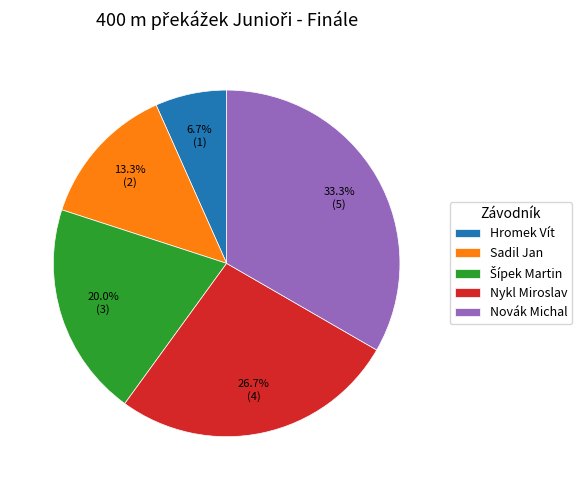

Between Novák Michal and Nykl Miroslav, which is larger?

Novák Michal